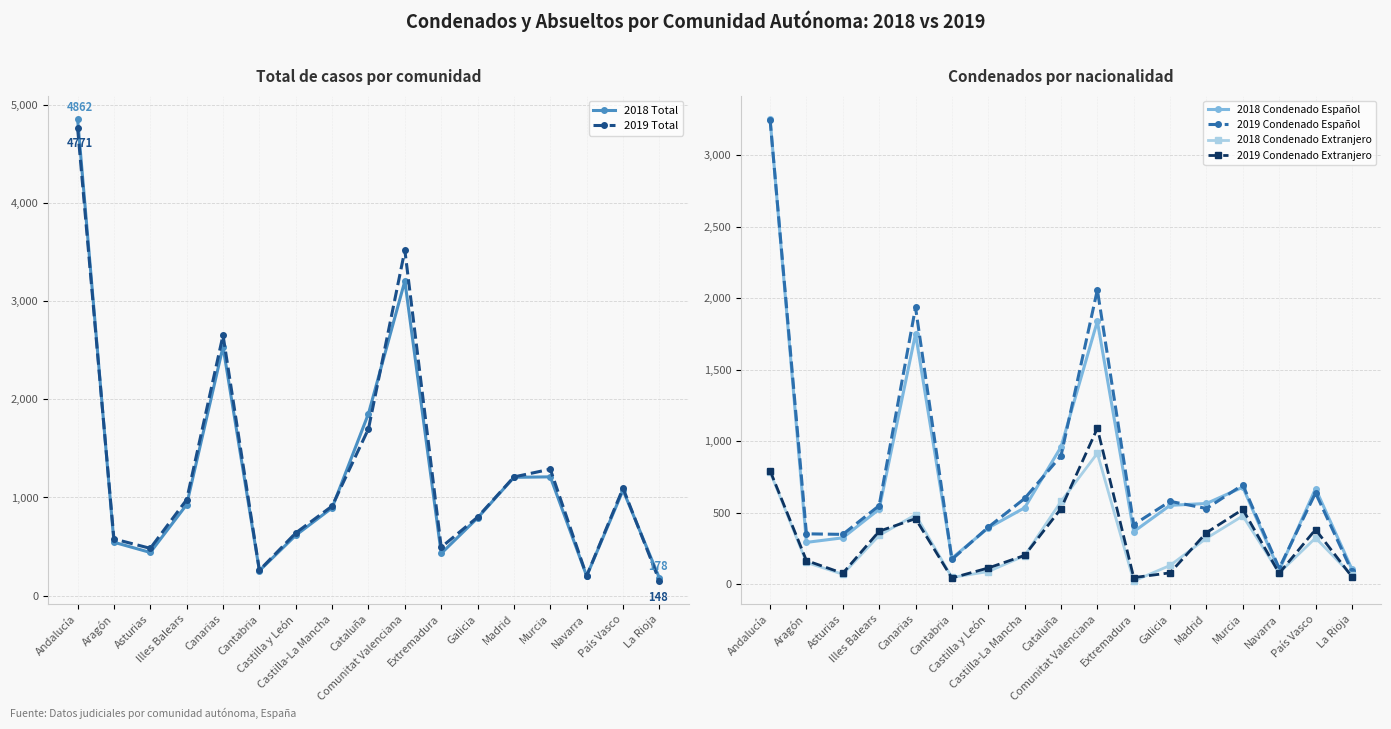

Is the value of 2018 Condenado Español at Andalucía greater than the value of 2019 Condenado Español at Asturias?

Yes